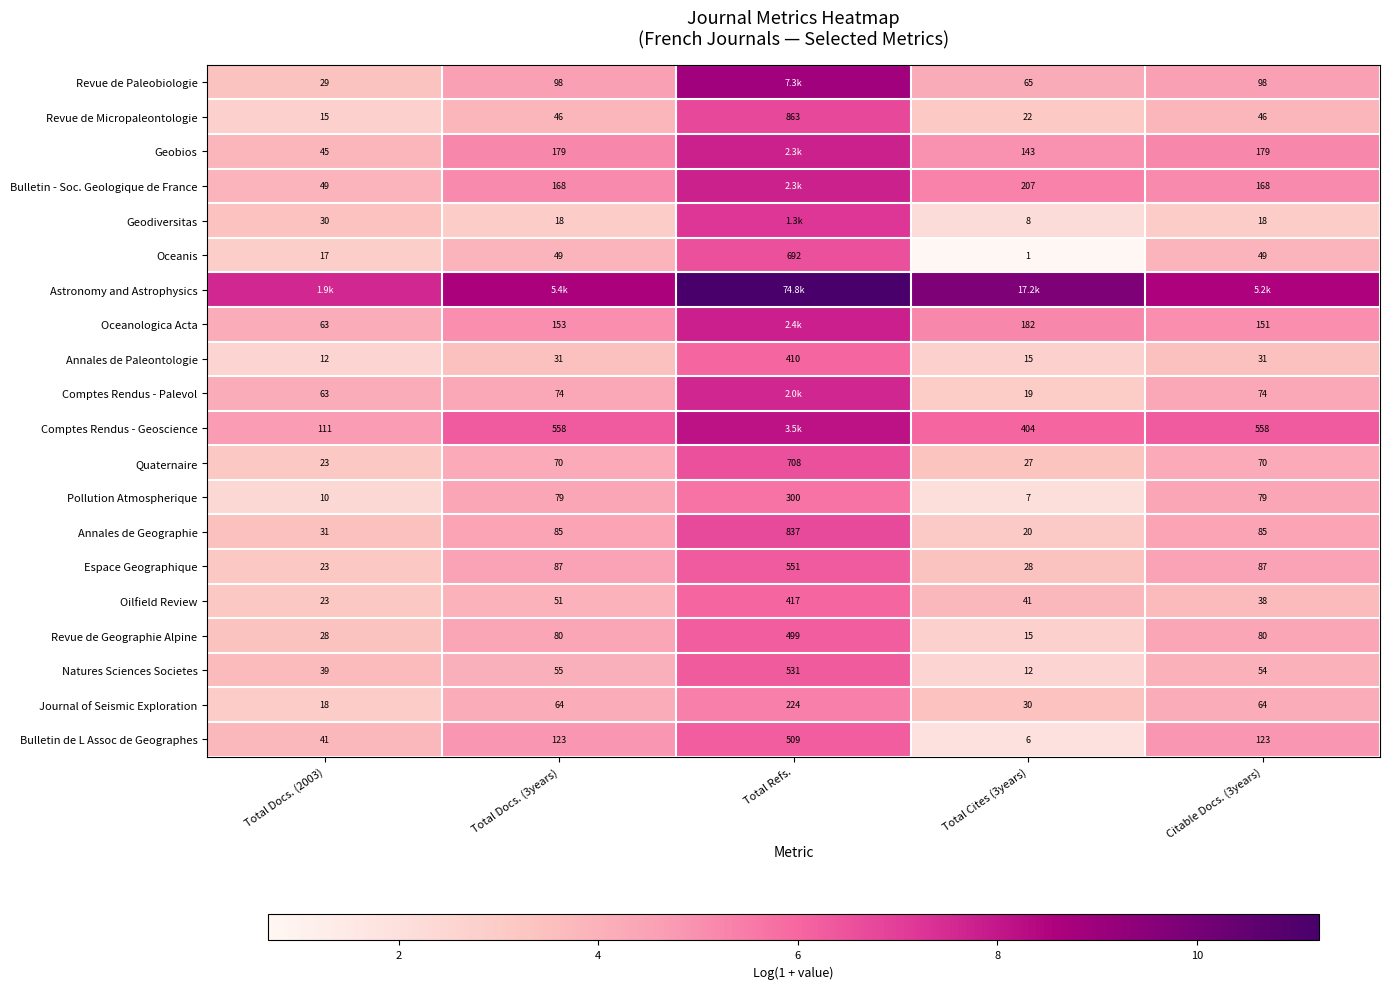

Is the value of Pollution Atmospherique at Total Refs. greater than the value of Oilfield Review at Total Cites (3years)?

Yes